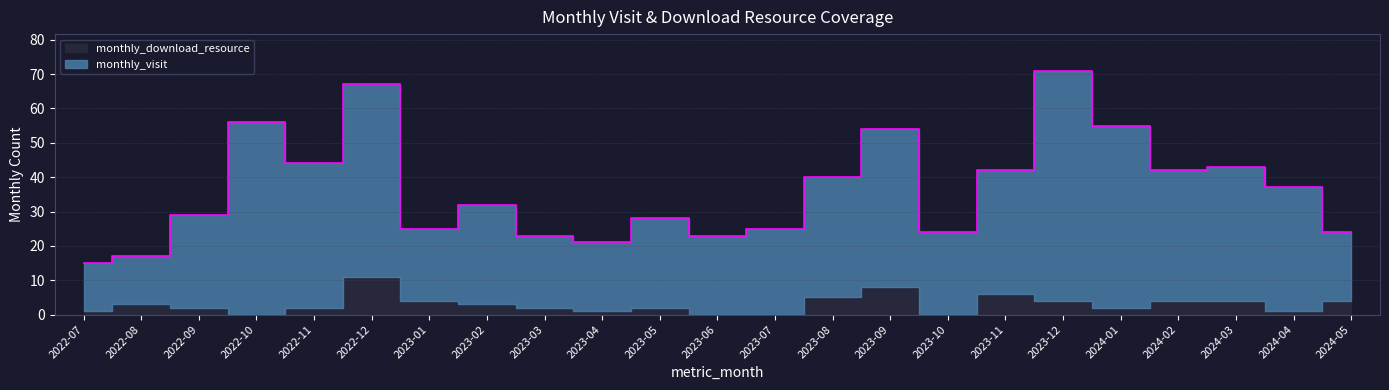

List the labels in order of value, smallest first.

2022-07, 2022-08, 2023-04, 2023-03, 2023-06, 2023-10, 2024-05, 2023-01, 2023-07, 2023-05, 2022-09, 2023-02, 2024-04, 2023-08, 2023-11, 2024-02, 2024-03, 2022-11, 2023-09, 2024-01, 2022-10, 2022-12, 2023-12